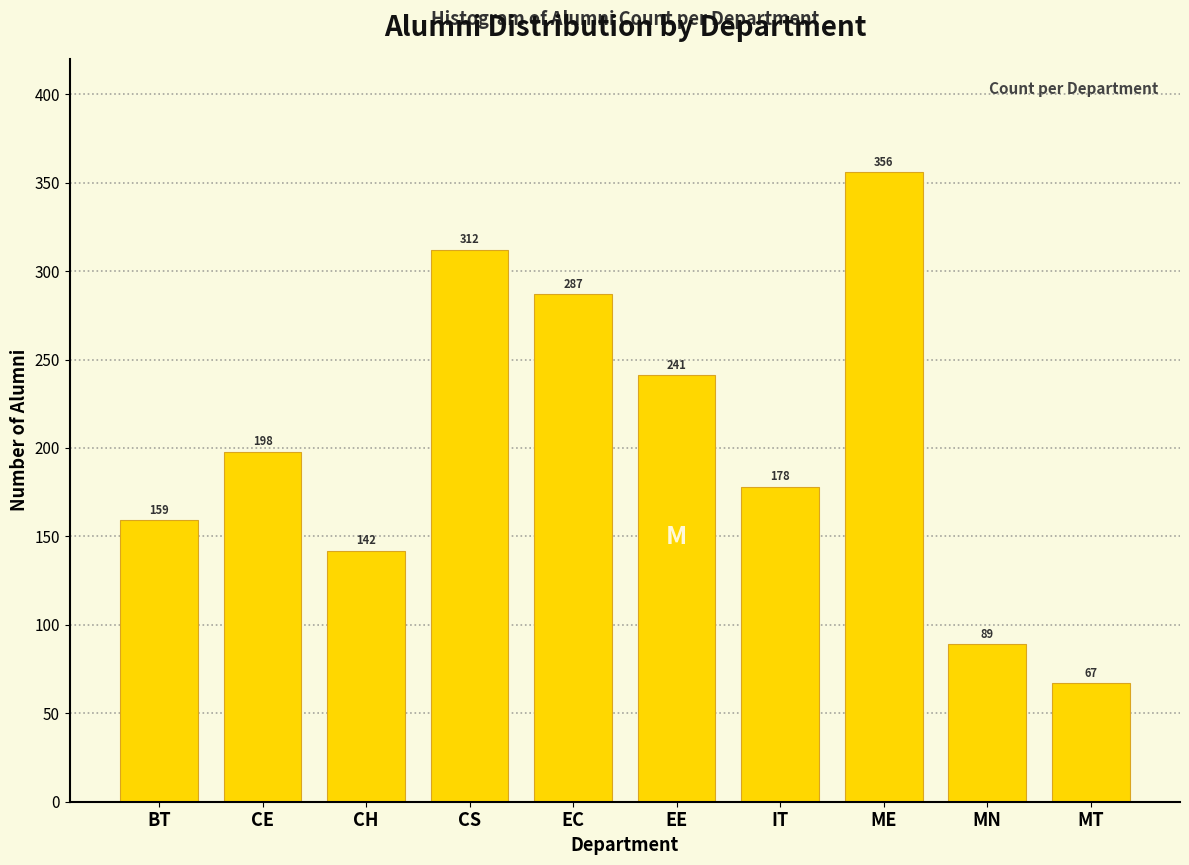

Reading right to left, extract all data points from this chart.

67	89	356	178	241	287	312	142	198	159